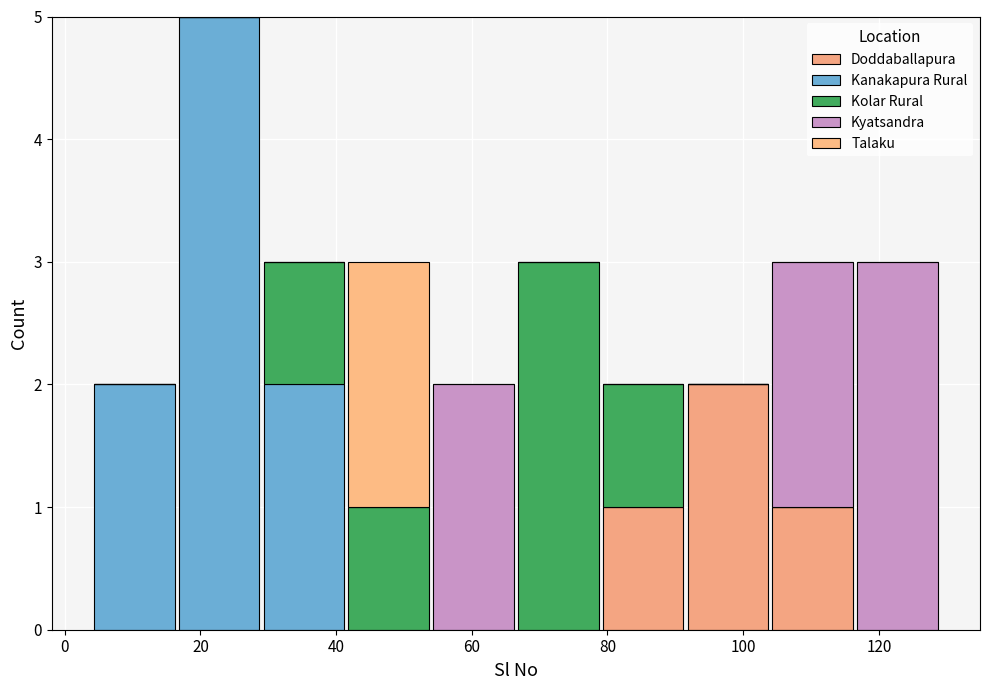

Reading left to right, transcribe this chart: for each stacked bar, give the range it covers on the x-axis and its total height. Neither the bar edges nor the heights are printed on the chart, so give them approximately, as read against the axes.

4.0 to 16.5: 2
16.5 to 29.0: 5
29.0 to 41.5: 3
41.5 to 54.0: 3
54.0 to 66.5: 2
66.5 to 79.0: 3
79.0 to 91.5: 2
91.5 to 104.0: 2
104.0 to 116.5: 3
116.5 to 129.0: 3